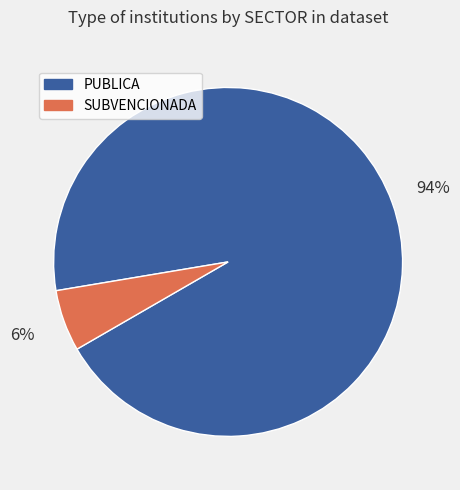

To the nearest percent, what portion does PUBLICA represent?

94%